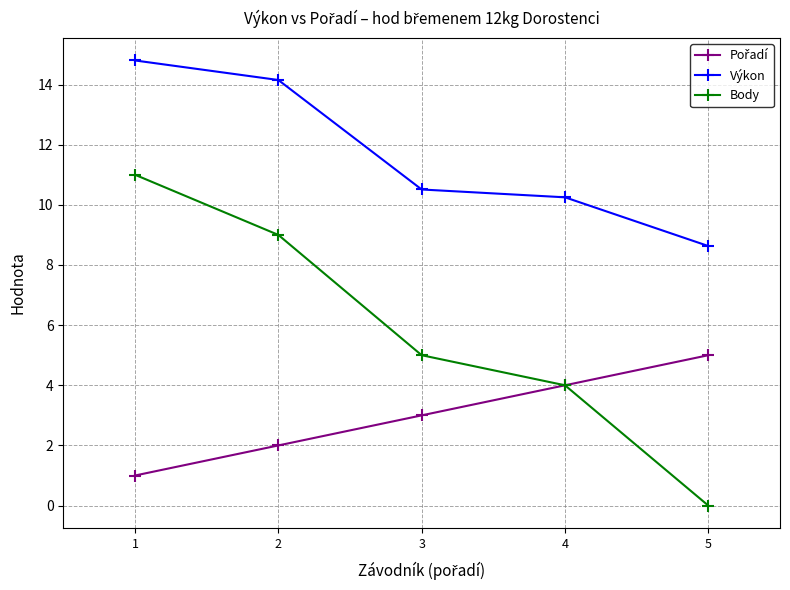

True or false: Výkon has more than 2 points higher than both neighbors.

False